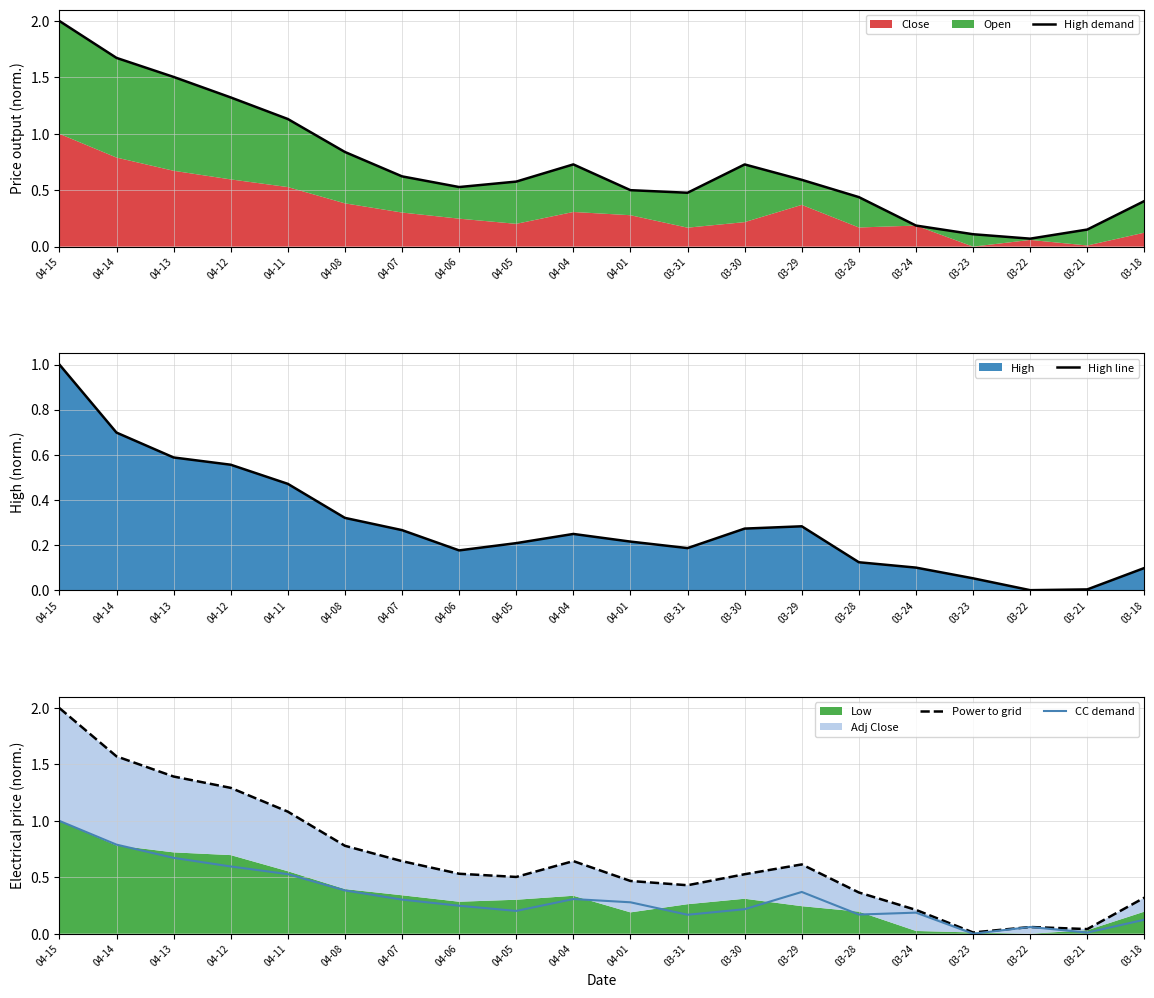

Reading right to left, list all the values displayed in this chart.

High demand: 03-18=0.4	03-21=0.2	03-22=0.1	03-23=0.1	03-24=0.2	03-28=0.4	03-29=0.6	03-30=0.7	03-31=0.5	04-01=0.5	04-04=0.7	04-05=0.6	04-06=0.5	04-07=0.6	04-08=0.8	04-11=1.1	04-12=1.3	04-13=1.5	04-14=1.7	04-15=2.0
High line: 03-18=0.1	03-21=0.0	03-22=0.0	03-23=0.1	03-24=0.1	03-28=0.1	03-29=0.3	03-30=0.3	03-31=0.2	04-01=0.2	04-04=0.2	04-05=0.2	04-06=0.2	04-07=0.3	04-08=0.3	04-11=0.5	04-12=0.6	04-13=0.6	04-14=0.7	04-15=1.0
Power to grid: 03-18=0.3	03-21=0.0	03-22=0.1	03-23=0.0	03-24=0.2	03-28=0.4	03-29=0.6	03-30=0.5	03-31=0.4	04-01=0.5	04-04=0.6	04-05=0.5	04-06=0.5	04-07=0.6	04-08=0.8	04-11=1.1	04-12=1.3	04-13=1.4	04-14=1.6	04-15=2.0
CC demand: 03-18=0.1	03-21=0.0	03-22=0.1	03-23=0.0	03-24=0.2	03-28=0.2	03-29=0.4	03-30=0.2	03-31=0.2	04-01=0.3	04-04=0.3	04-05=0.2	04-06=0.2	04-07=0.3	04-08=0.4	04-11=0.5	04-12=0.6	04-13=0.7	04-14=0.8	04-15=1.0